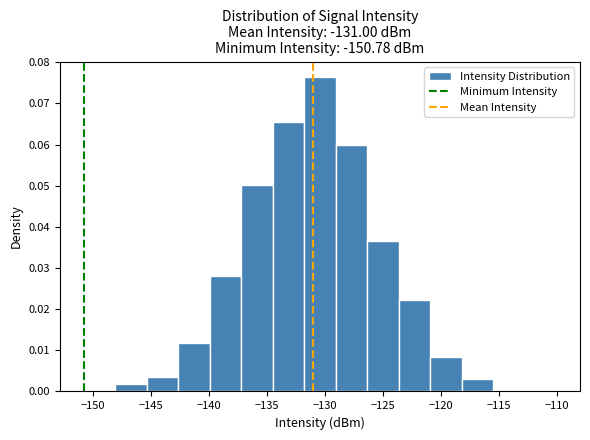

Reading left to right, transcribe this chart: for each bar, give the range it covers on the x-axis and its height. Neither the bar edges nor the heights are printed on the chart, so give them approximately, as read against the axes.

-151.0 to -148.0: under 0.001
-148.0 to -145.5: 0.002
-145.5 to -142.5: 0.003
-142.5 to -140.0: 0.012
-140.0 to -137.0: 0.028
-137.0 to -134.5: 0.050
-134.5 to -132.0: 0.065
-132.0 to -129.0: 0.076
-129.0 to -126.5: 0.060
-126.5 to -123.5: 0.037
-123.5 to -121.0: 0.022
-121.0 to -118.0: 0.008
-118.0 to -115.5: 0.003
-115.5 to -113.0: under 0.001
-113.0 to -110.0: under 0.001